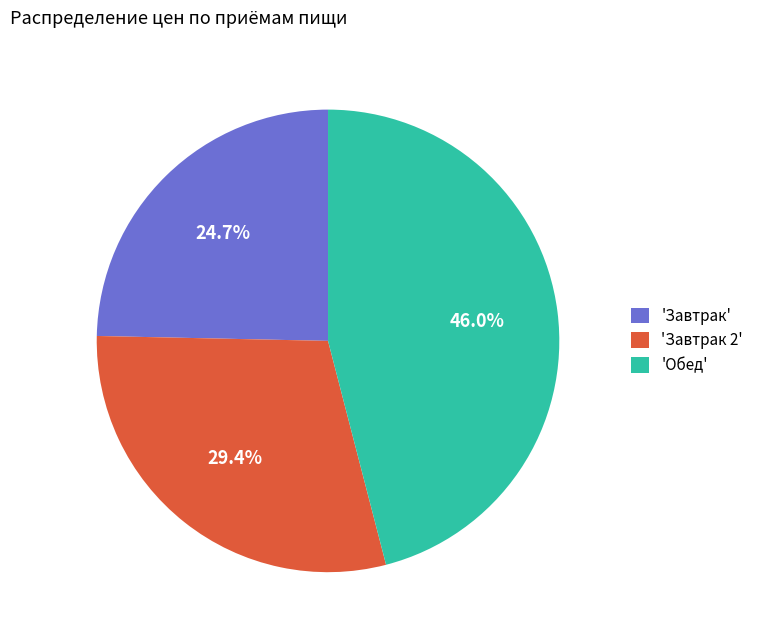

Do 'Обед' and 'Завтрак' together represent more than half of the pie?

Yes